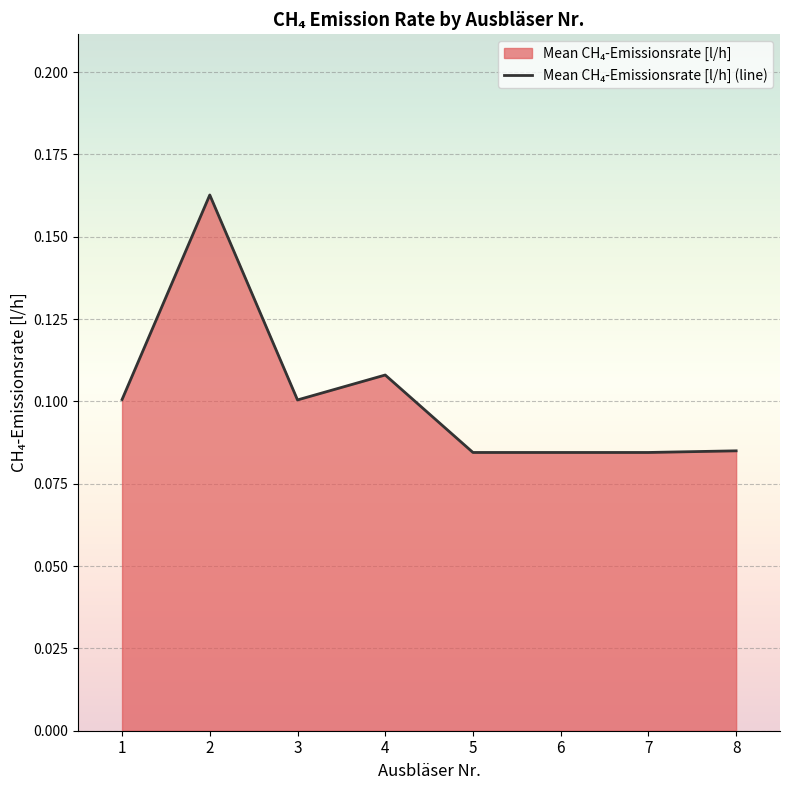

What is the value of the 1st point from the left?

0.1